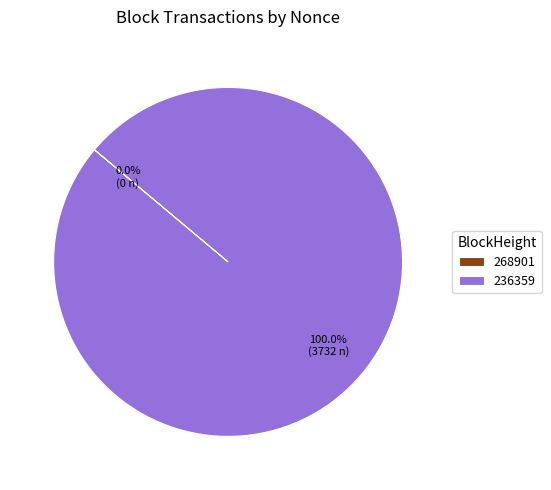

Is 236359 the majority of the pie?

Yes